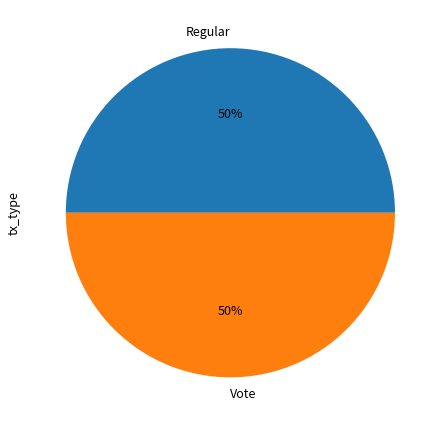

To the nearest percent, what is the average slice percentage?

50%